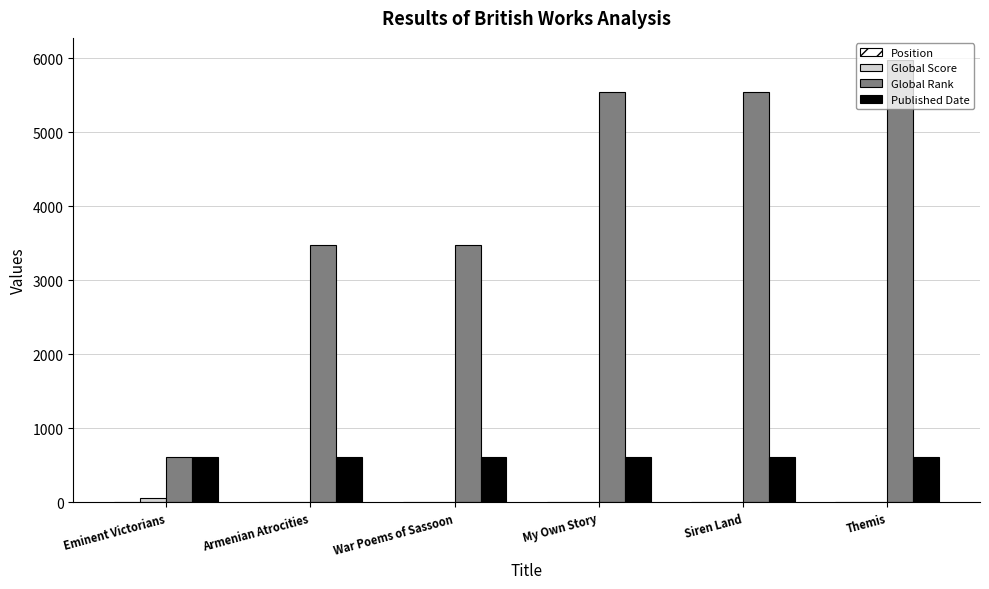

What is the sum of all Published Date values?

3688.1